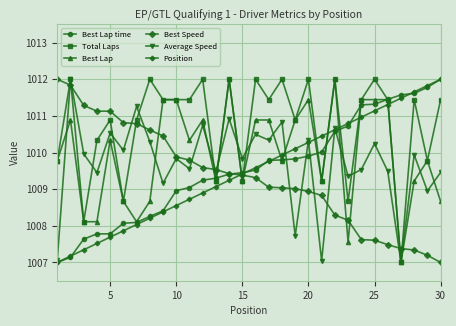

What is the smallest value displayed?

1007.0